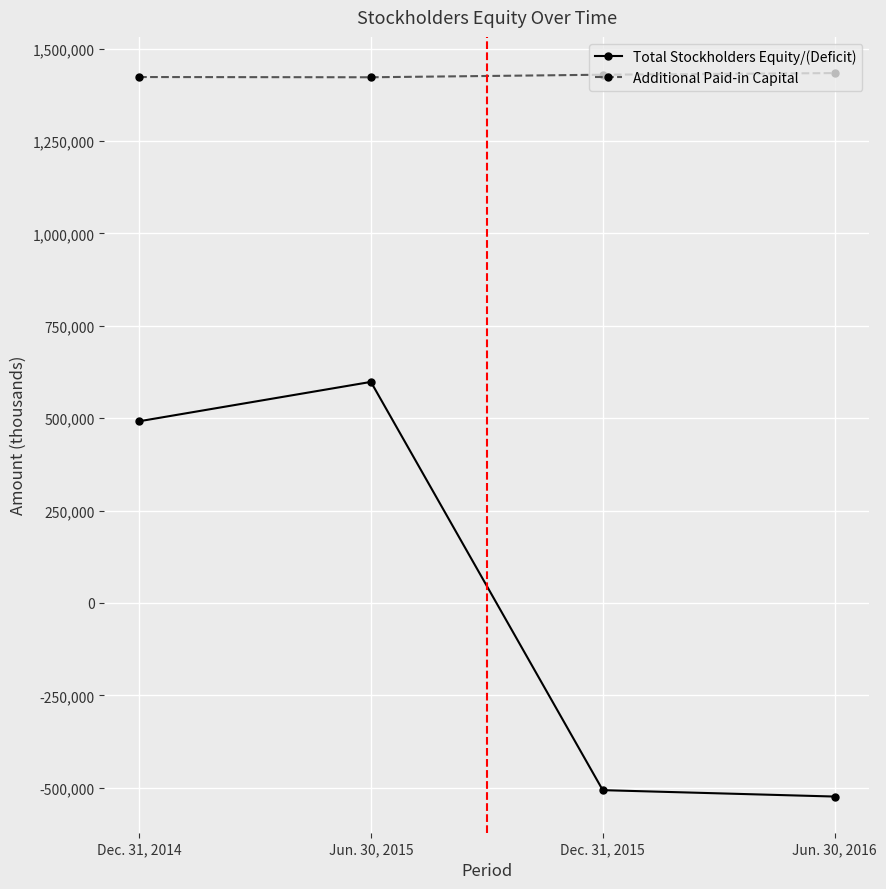

What is the label of the 4th point from the right?

Dec. 31, 2014